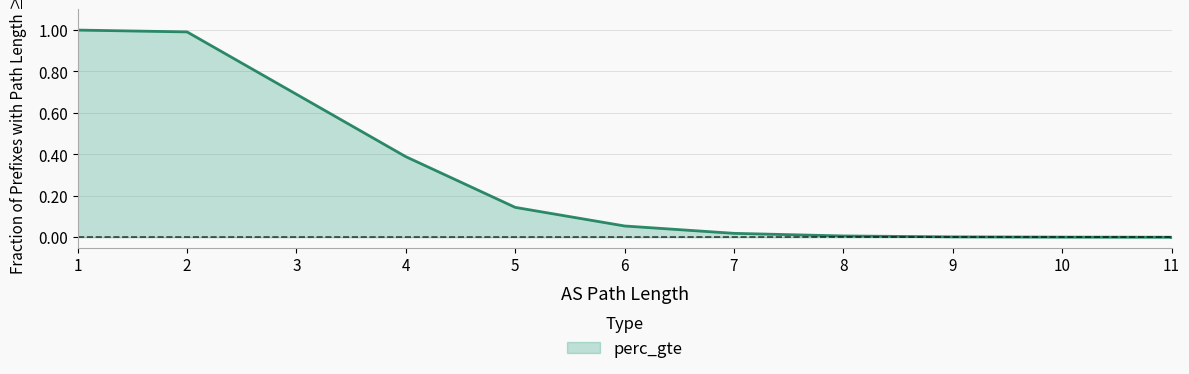

The chart shows a value of 0.2 at 5. True or false?

False